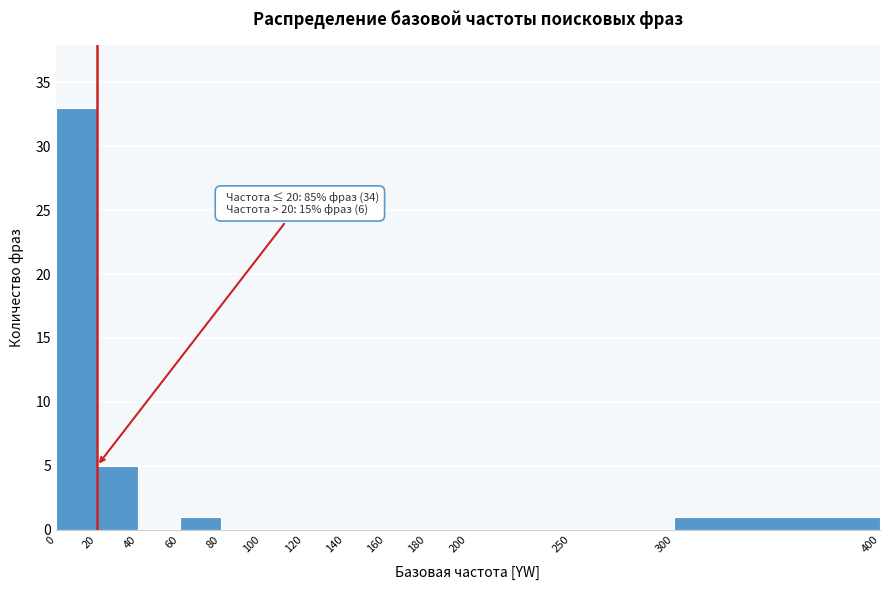

Which range on the x-axis has the tallest bar?

0 to 20